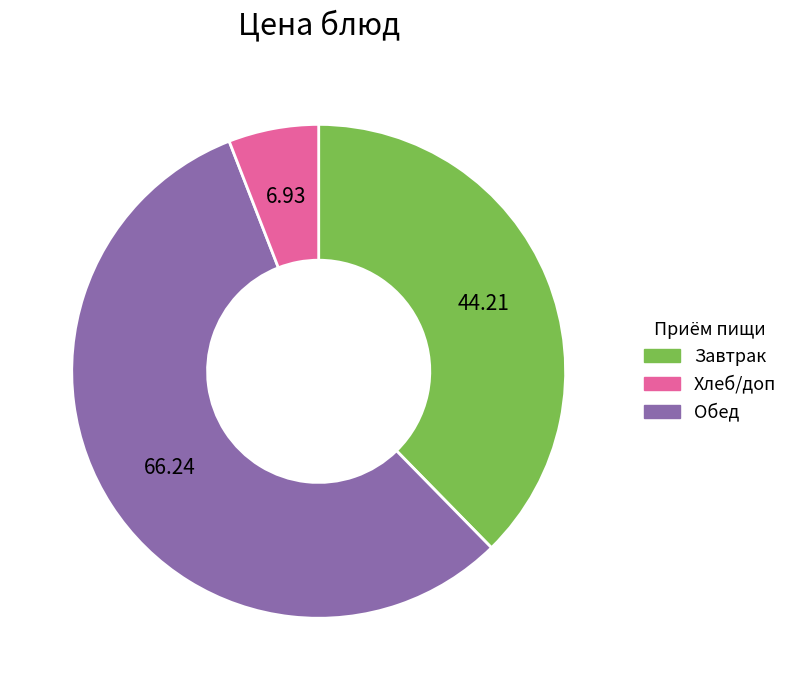

How many segments does this pie chart have?

3